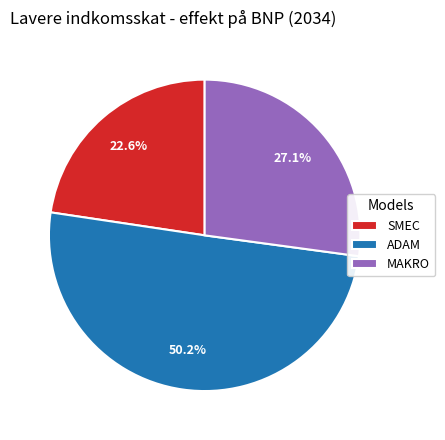

Between ADAM and SMEC, which is larger?

ADAM